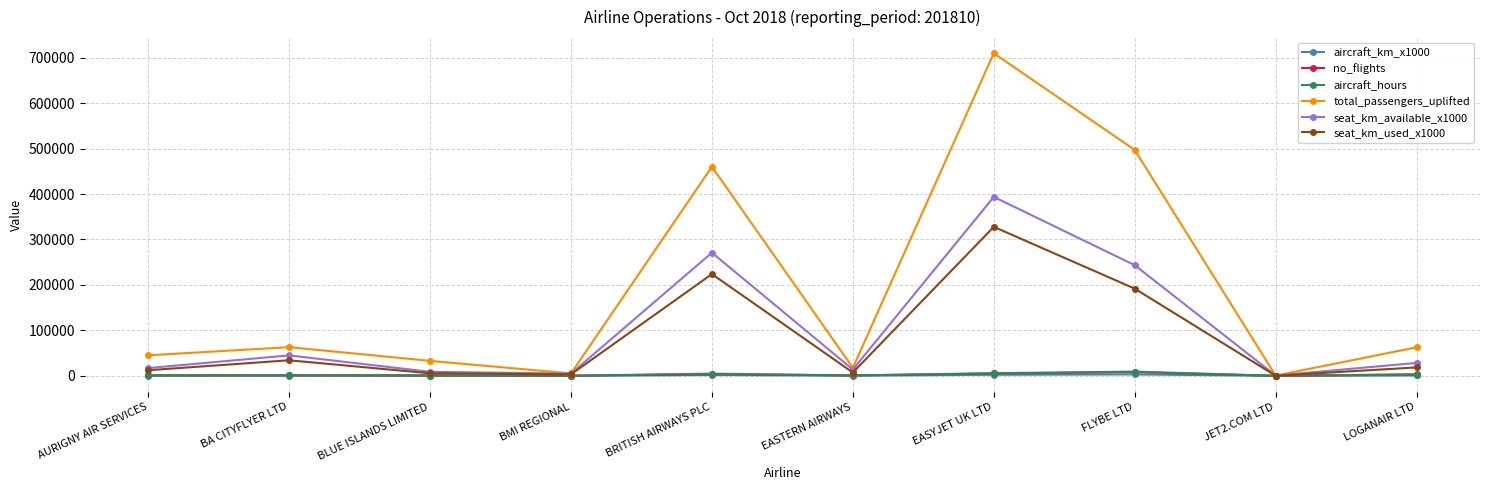

What is the difference between the maximum and minimum values in the total_passengers_uplifted series?

709309.0